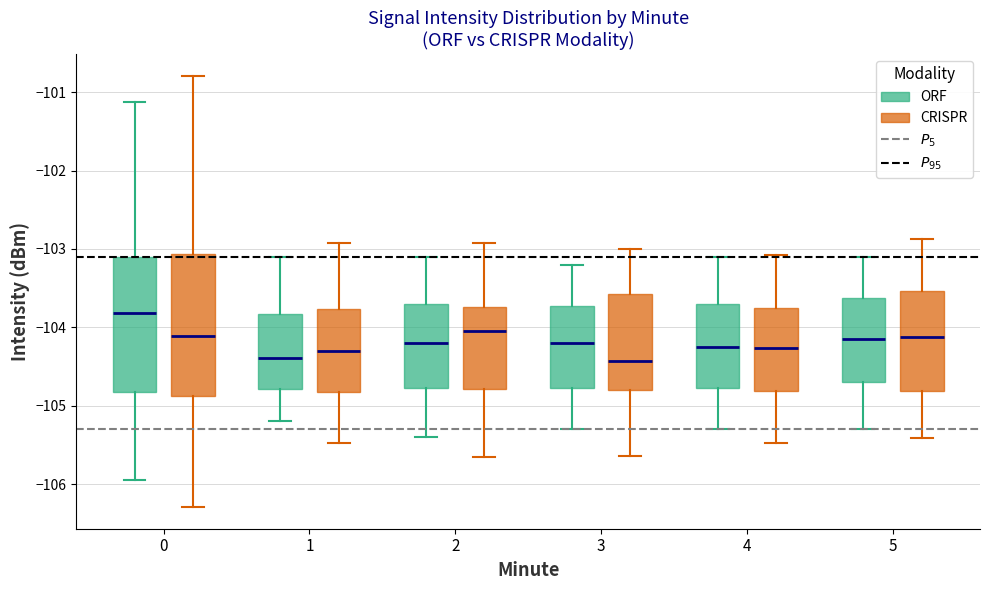

Reading left to right, read every box against the y-axis: the position of its median line, the range the box covers, and the ends of its whiskers. The values are not printed on the chart, so give them approximately, as read against the axis.

0 (ORF): median -103.8, box -104.8 to -103.1, whiskers -106.0 to -101.1
0 (CRISPR): median -104.1, box -104.9 to -103.1, whiskers -106.3 to -100.8
1 (ORF): median -104.4, box -104.8 to -103.8, whiskers -105.2 to -103.1
1 (CRISPR): median -104.3, box -104.8 to -103.8, whiskers -105.5 to -102.9
2 (ORF): median -104.2, box -104.8 to -103.7, whiskers -105.4 to -103.1
2 (CRISPR): median -104.1, box -104.8 to -103.7, whiskers -105.7 to -102.9
3 (ORF): median -104.2, box -104.8 to -103.7, whiskers -105.3 to -103.2
3 (CRISPR): median -104.4, box -104.8 to -103.6, whiskers -105.6 to -103.0
4 (ORF): median -104.2, box -104.8 to -103.7, whiskers -105.3 to -103.1
4 (CRISPR): median -104.3, box -104.8 to -103.7, whiskers -105.5 to -103.1
5 (ORF): median -104.1, box -104.7 to -103.6, whiskers -105.3 to -103.1
5 (CRISPR): median -104.1, box -104.8 to -103.5, whiskers -105.4 to -102.9